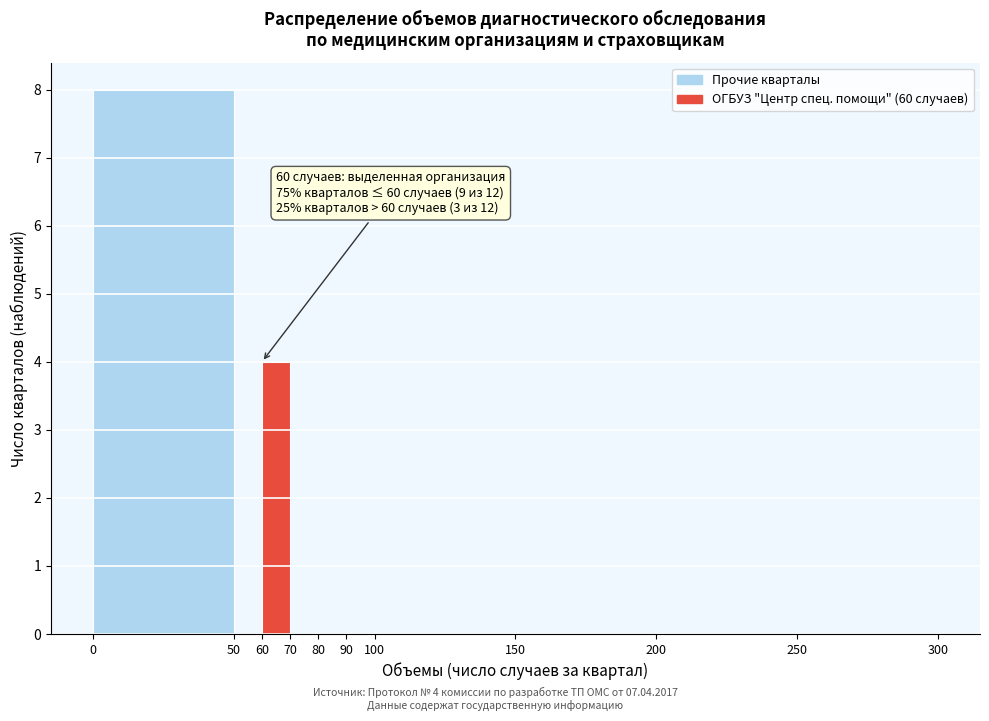

Which range on the x-axis has the tallest bar?

0 to 50